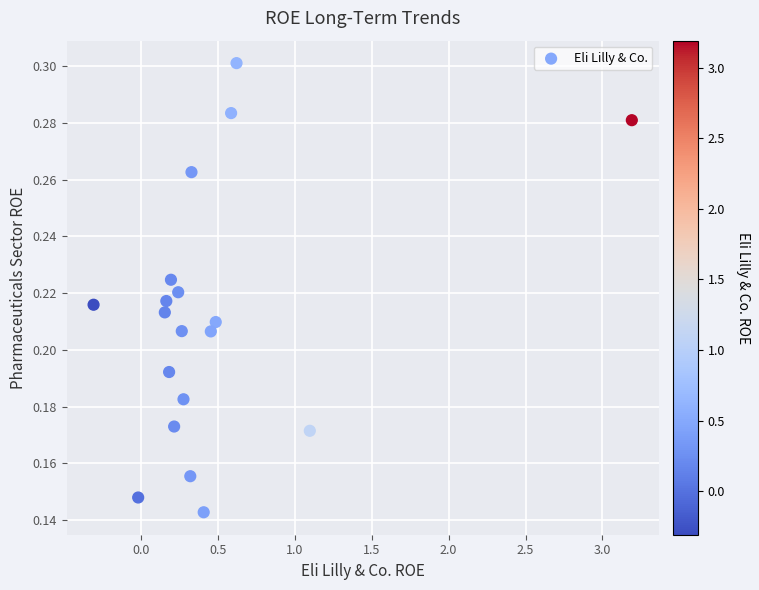

What is the range of X values (max minus min)?

3.5